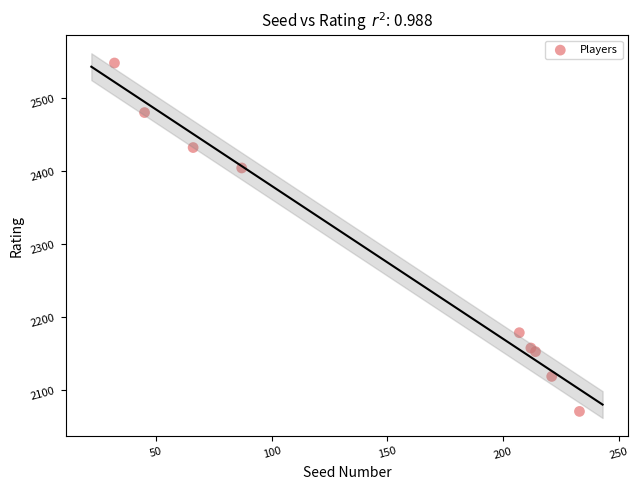

What Y value in the scatter plot is closest to 2309?

2404